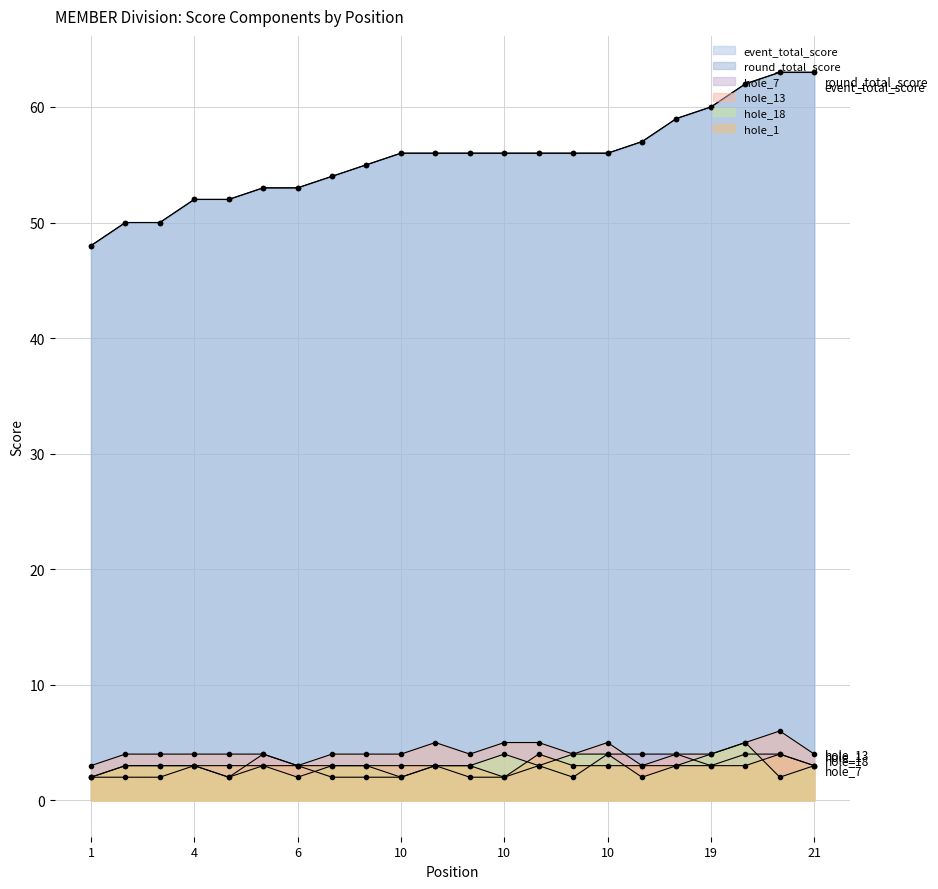

Which series has the widest spread of values?

event_total_score